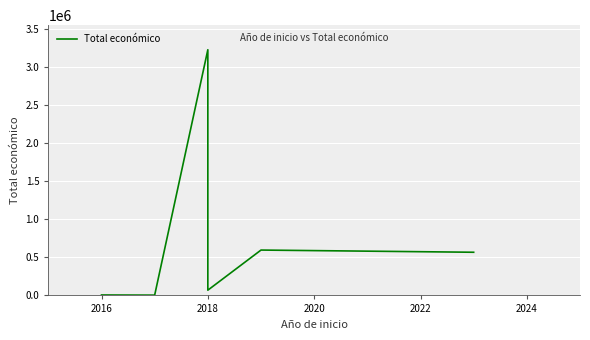

What is the difference between the maximum and minimum values?

3219768